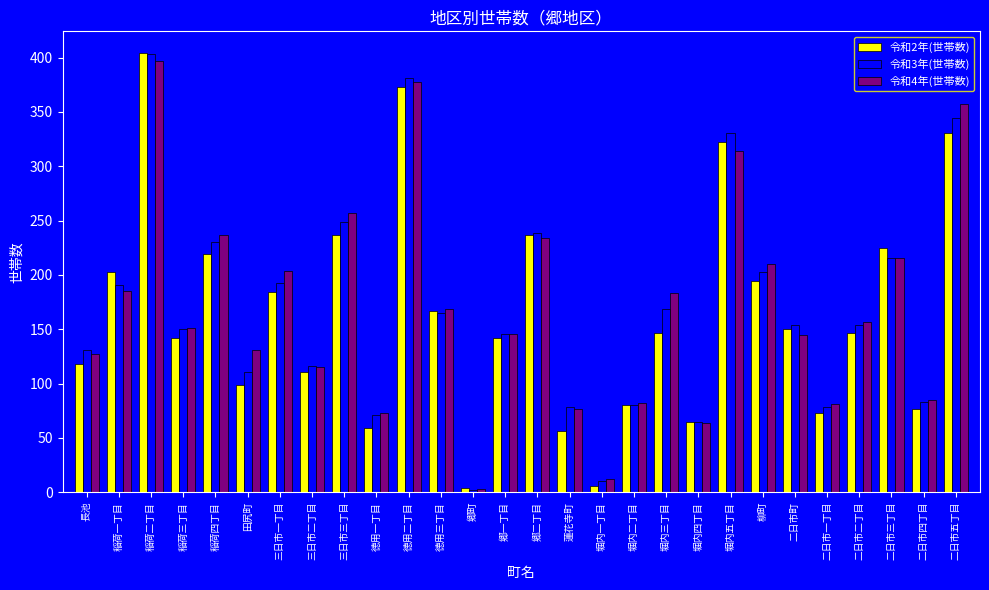

At which label is 令和2年(世帯数) closest to 204?

稲荷一丁目